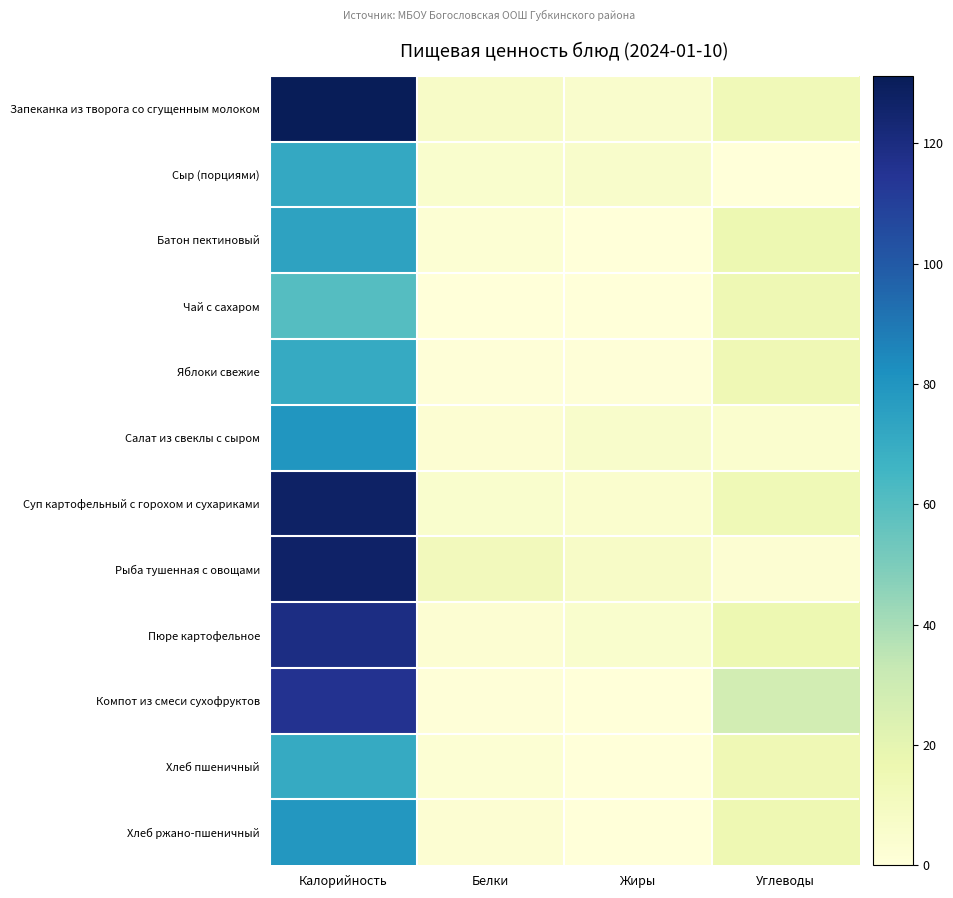

Reading right to left, what are all the values shown in this chart?

Запеканка из творога со сгущенным молоком: Углеводы=13.3	Жиры=5.5	Белки=7.2	Калорийность=131.2
Сыр (порциями): Углеводы=0.0	Жиры=5.9	Белки=4.6	Калорийность=71.7
Батон пектиновый: Углеводы=15.9	Жиры=0.1	Белки=2.4	Калорийность=73.9
Чай с сахаром: Углеводы=15.2	Жиры=0.0	Белки=0.1	Калорийность=60.5
Яблоки свежие: Углеводы=14.7	Жиры=0.6	Белки=0.6	Калорийность=70.5
Салат из свеклы с сыром: Углеводы=4.3	Жиры=5.7	Белки=2.8	Калорийность=79.7
Суп картофельный с горохом и сухариками: Углеводы=14.2	Жиры=4.5	Белки=4.7	Калорийность=127.5
Рыба тушенная с овощами: Углеводы=2.8	Жиры=7.4	Белки=12.2	Калорийность=127.0
Пюре картофельное: Углеводы=15.9	Жиры=4.8	Белки=3.1	Калорийность=119.0
Компот из смеси сухофруктов: Углеводы=28.0	Жиры=0.1	Белки=0.7	Калорийность=115.6
Хлеб пшеничный: Углеводы=14.8	Жиры=0.2	Белки=2.3	Калорийность=70.5
Хлеб ржано-пшеничный: Углеводы=15.8	Жиры=0.5	Белки=2.6	Калорийность=79.2